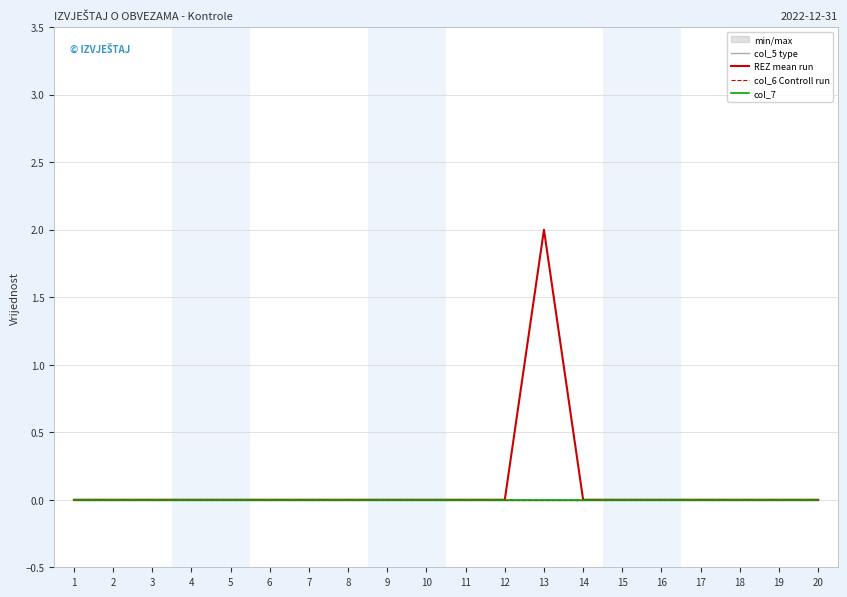

The REZ mean run series shows 0 at 3. True or false?

True